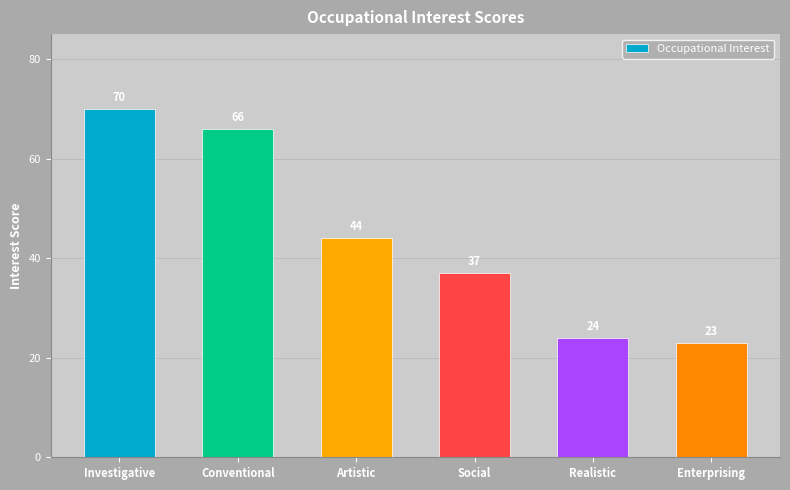

At which label is the value closest to 46?

Artistic